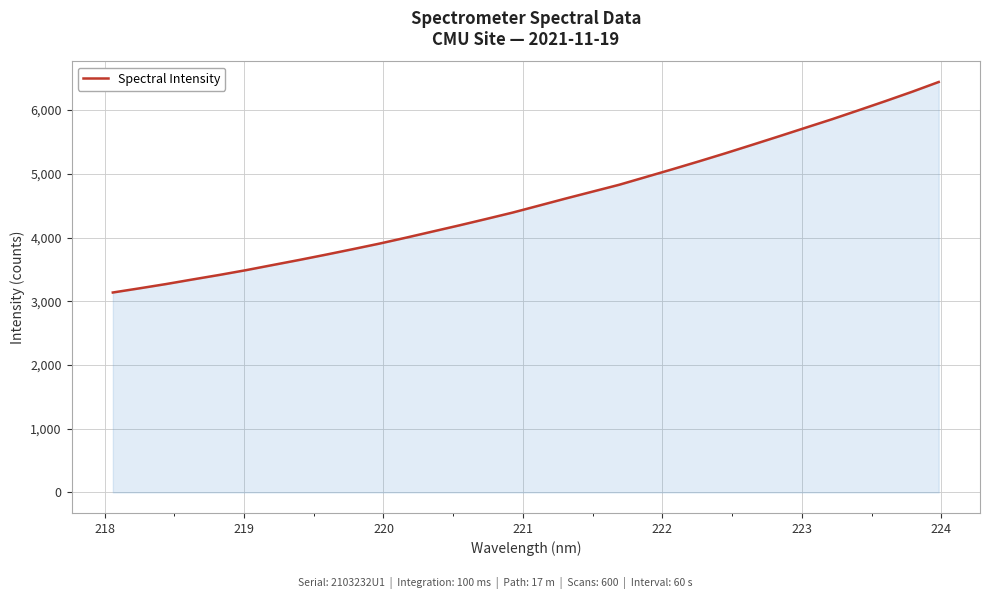

What is the smallest value displayed?

3137.7